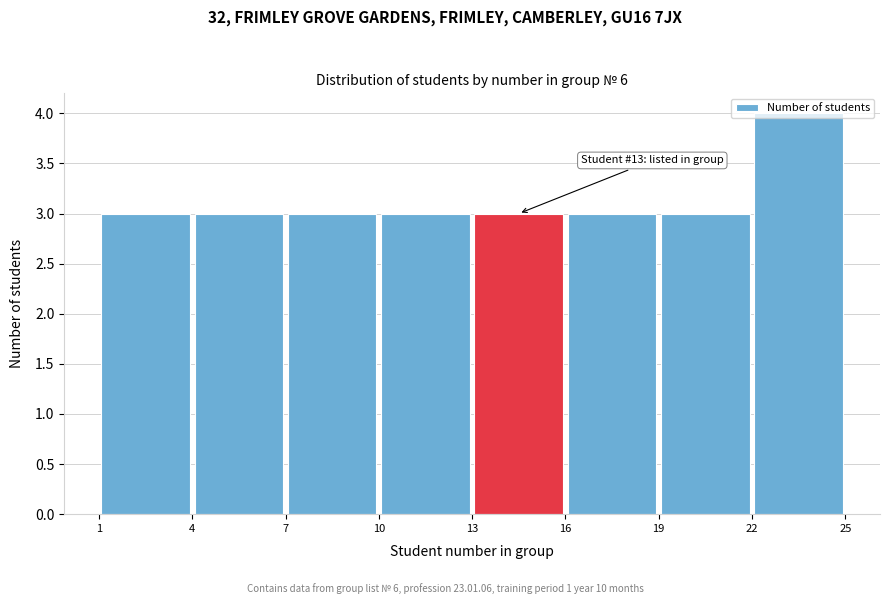

Over which range of the x-axis is the bar tallest?

22 to 25